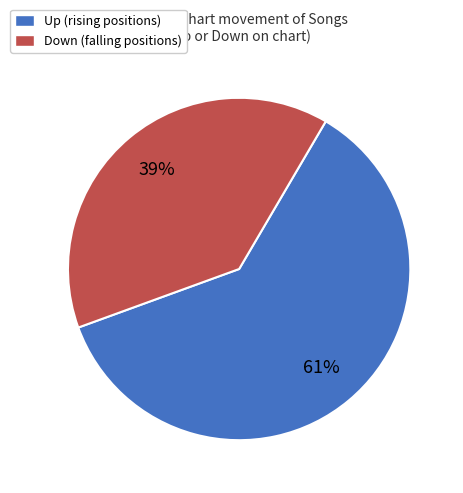

The Down (falling positions) slice represents 33% of the pie. True or false?

False